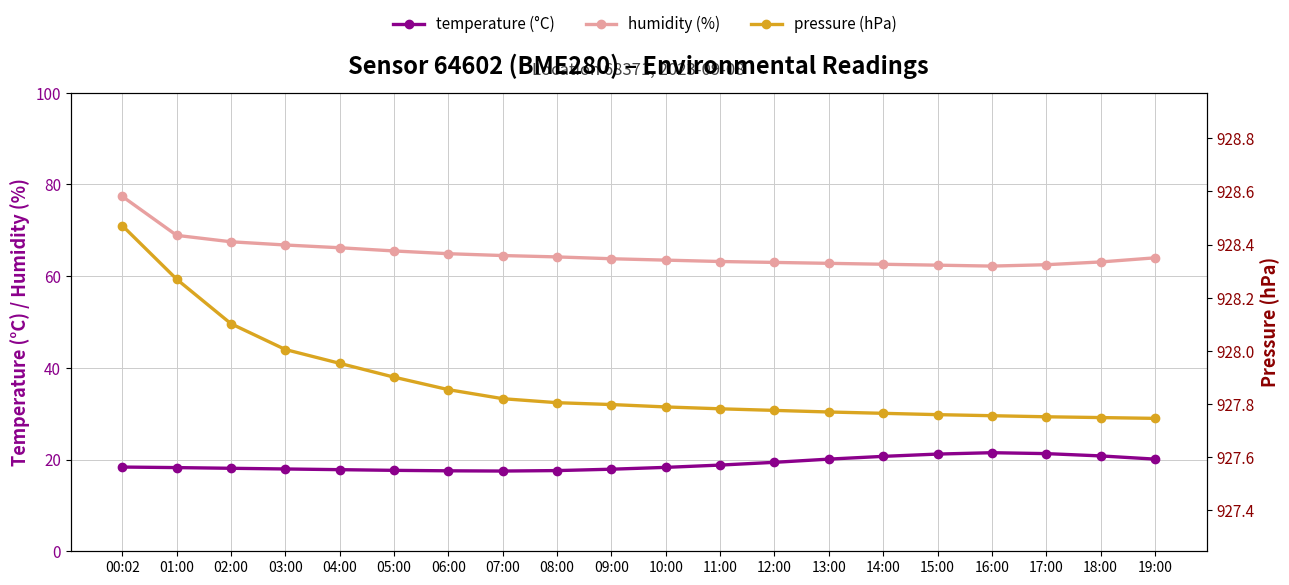

Reading right to left, list all the values displayed in this chart.

temperature: 19:00=20.1	18:00=20.8	17:00=21.3	16:00=21.5	15:00=21.2	14:00=20.7	13:00=20.1	12:00=19.4	11:00=18.8	10:00=18.3	09:00=17.9	08:00=17.6	07:00=17.5	06:00=17.6	05:00=17.6	04:00=17.8	03:00=17.9	02:00=18.1	01:00=18.2	00:02=18.4
humidity: 19:00=64.0	18:00=63.1	17:00=62.5	16:00=62.2	15:00=62.4	14:00=62.6	13:00=62.8	12:00=63.0	11:00=63.2	10:00=63.5	09:00=63.8	08:00=64.2	07:00=64.5	06:00=64.9	05:00=65.5	04:00=66.2	03:00=66.8	02:00=67.5	01:00=68.9	00:02=77.4
pressure (hPa): 19:00=927.7	18:00=927.7	17:00=927.8	16:00=927.8	15:00=927.8	14:00=927.8	13:00=927.8	12:00=927.8	11:00=927.8	10:00=927.8	09:00=927.8	08:00=927.8	07:00=927.8	06:00=927.9	05:00=927.9	04:00=928.0	03:00=928.0	02:00=928.1	01:00=928.3	00:02=928.5